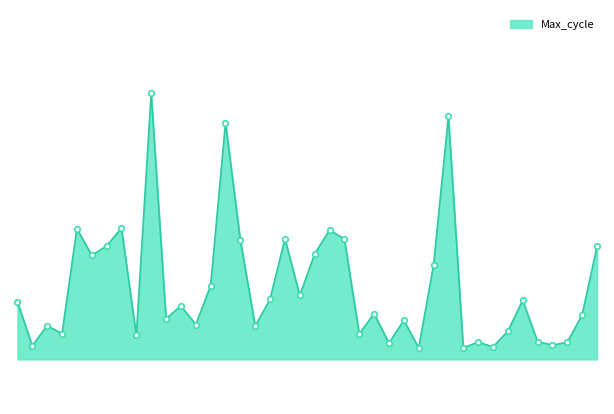

What is the smallest value displayed?

21042